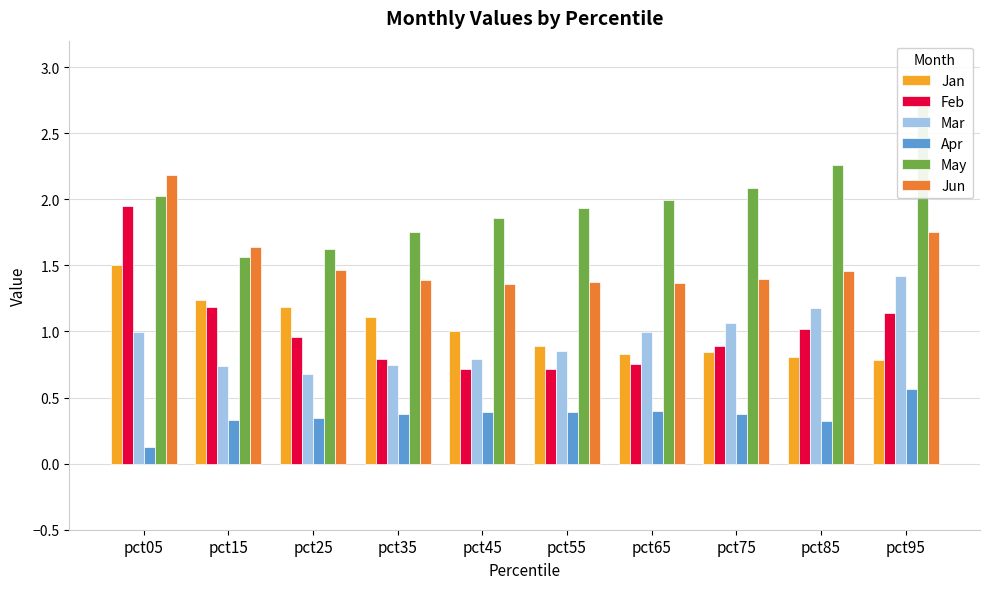

What is the value of the May bar at the 5th from the left?

1.9